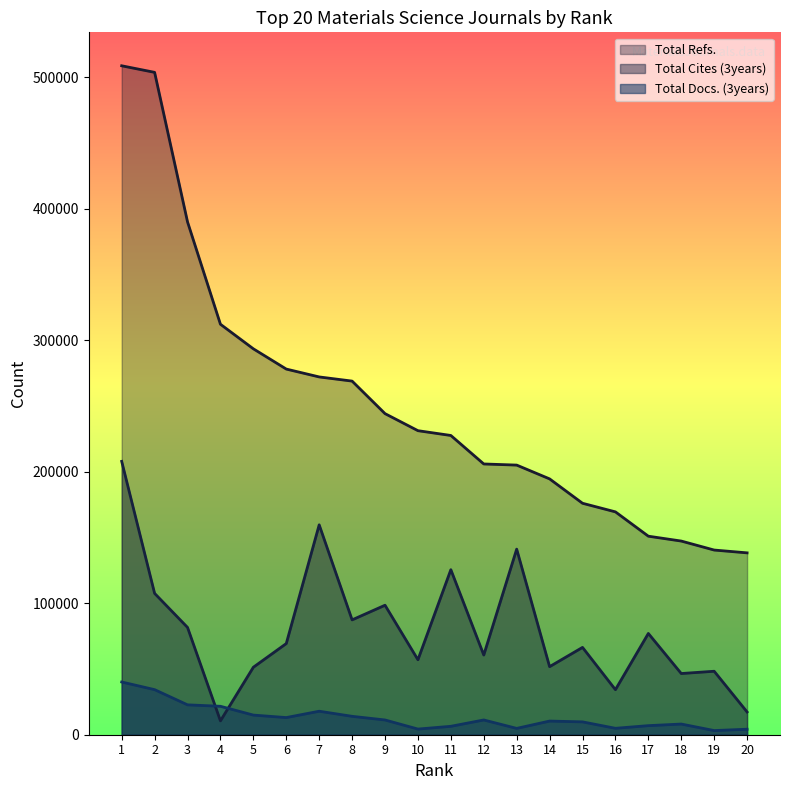

Reading left to right, transcribe all the data shown in this chart.

Total Refs.: 508876	503877	390136	312258	293568	278159	272179	269011	244264	231291	227642	205969	205113	194621	176074	169529	151025	147328	140487	138349
Total Cites (3years): 207952	107515	81624	10548	51343	69354	159673	87367	98512	57031	125554	60637	141178	51776	66434	34263	77037	46549	48286	17313
Total Docs. (3years): 40115	34291	22736	21636	14939	13048	17878	13998	11225	4300	6403	11231	4816	10397	9778	4887	6904	8122	3160	4183